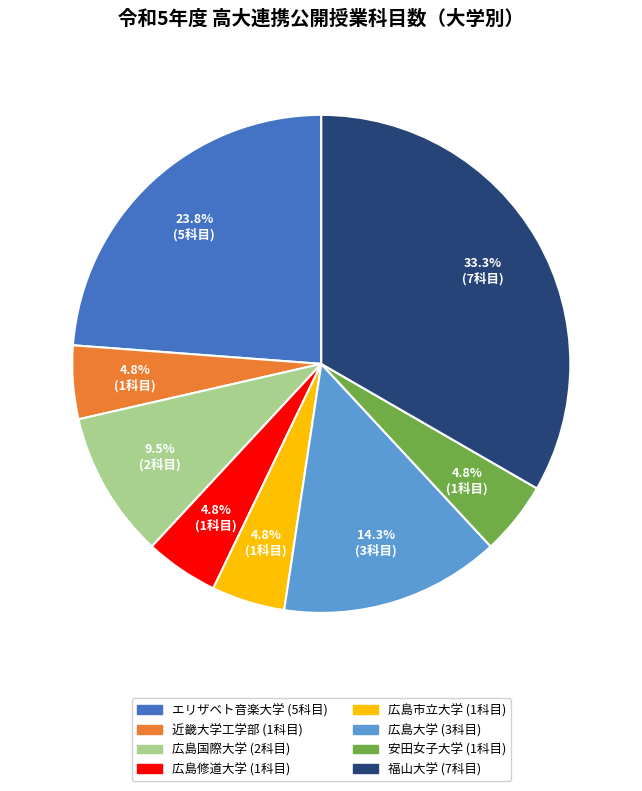

How many slices are in this pie chart?

8